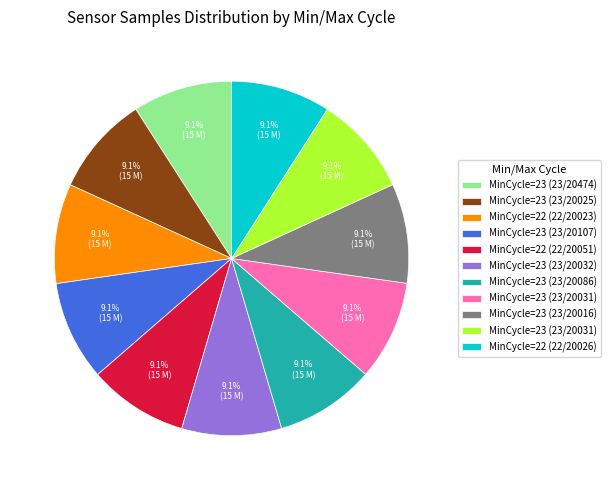

Does any single category account for the majority?

No